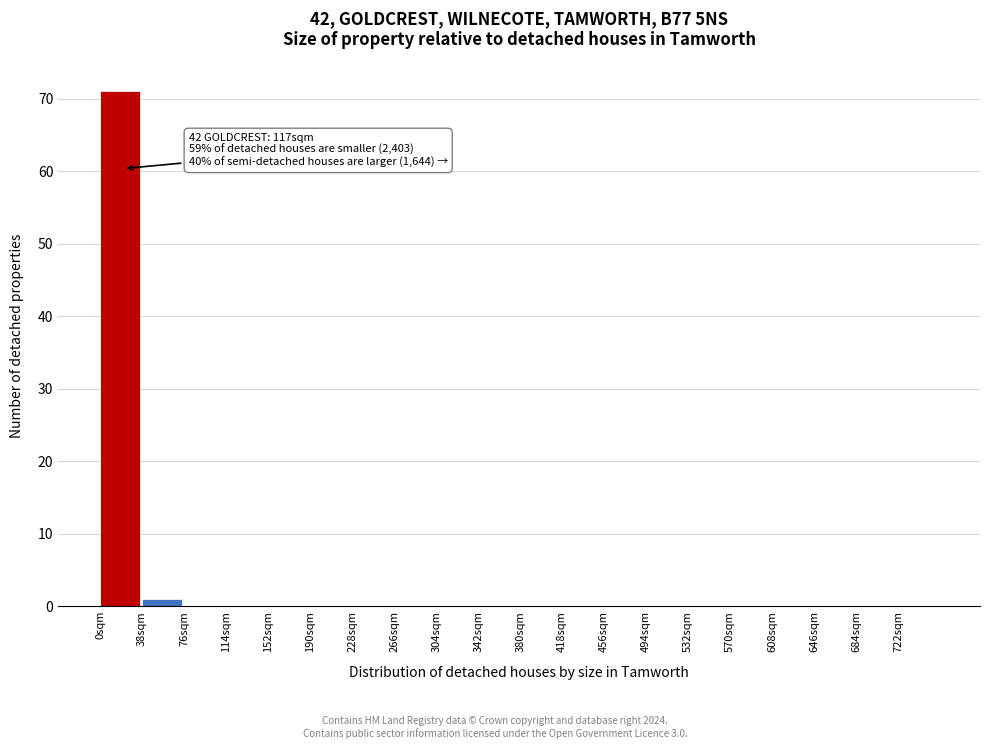

Which range on the x-axis has the tallest bar?

0 to 38